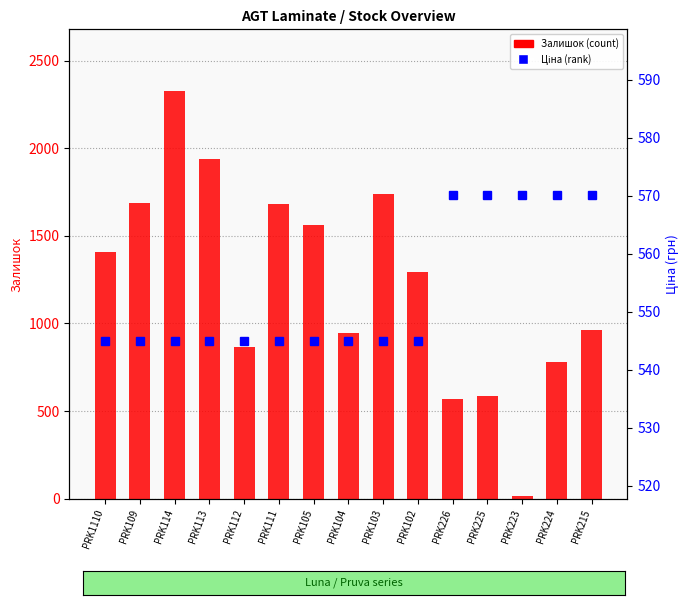

What is the difference between the maximum and second lowest values in the Ціна series?

25.2